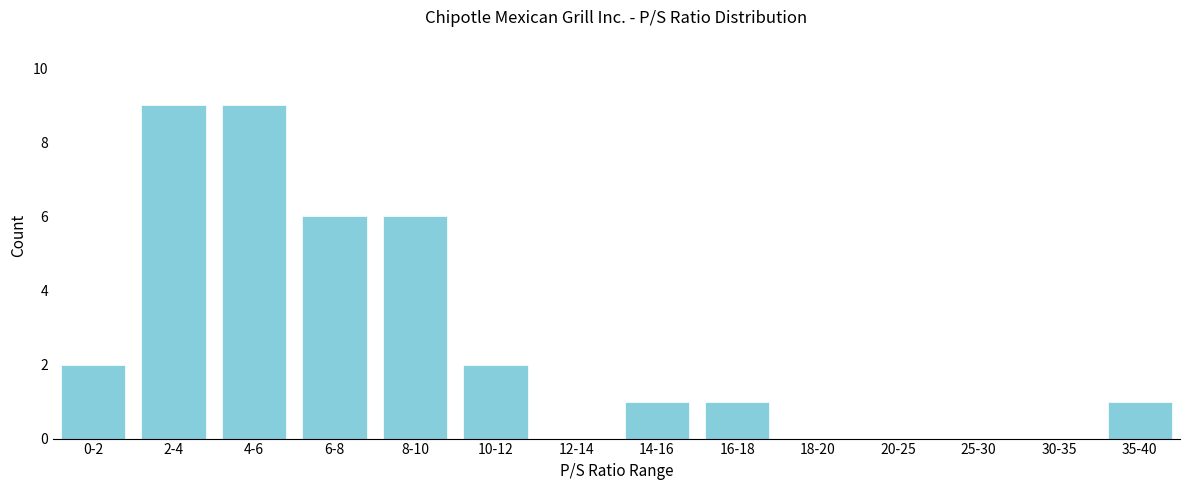

Reading left to right, transcribe all the data shown in this chart.

0-2=2	2-4=9	4-6=9	6-8=6	8-10=6	10-12=2	12-14=0	14-16=1	16-18=1	18-20=0	20-25=0	25-30=0	30-35=0	35-40=1